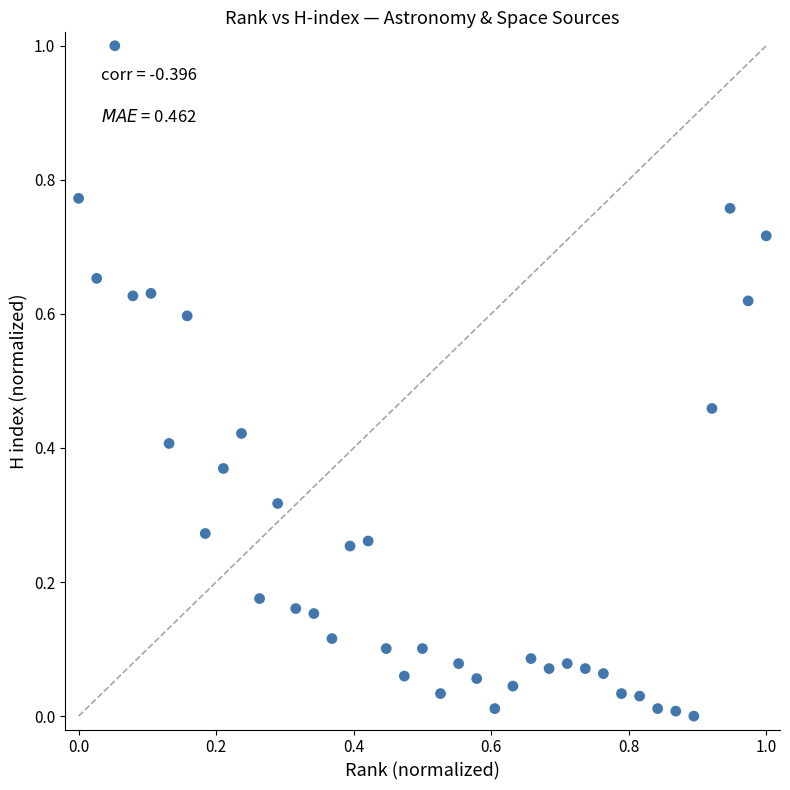

What is the range of Y values (max minus min)?

1.0